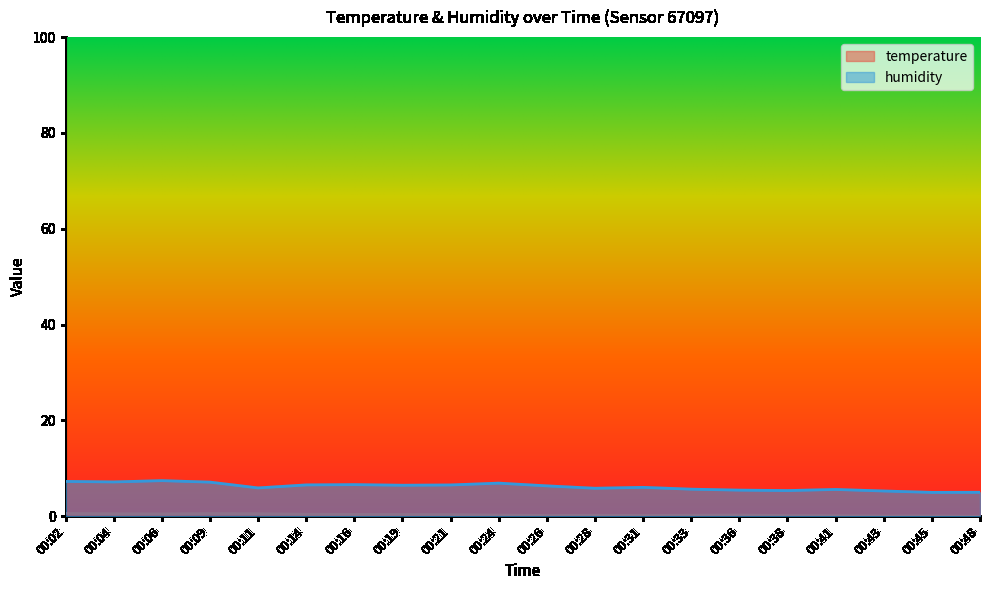

How many lines are shown in the chart?

2